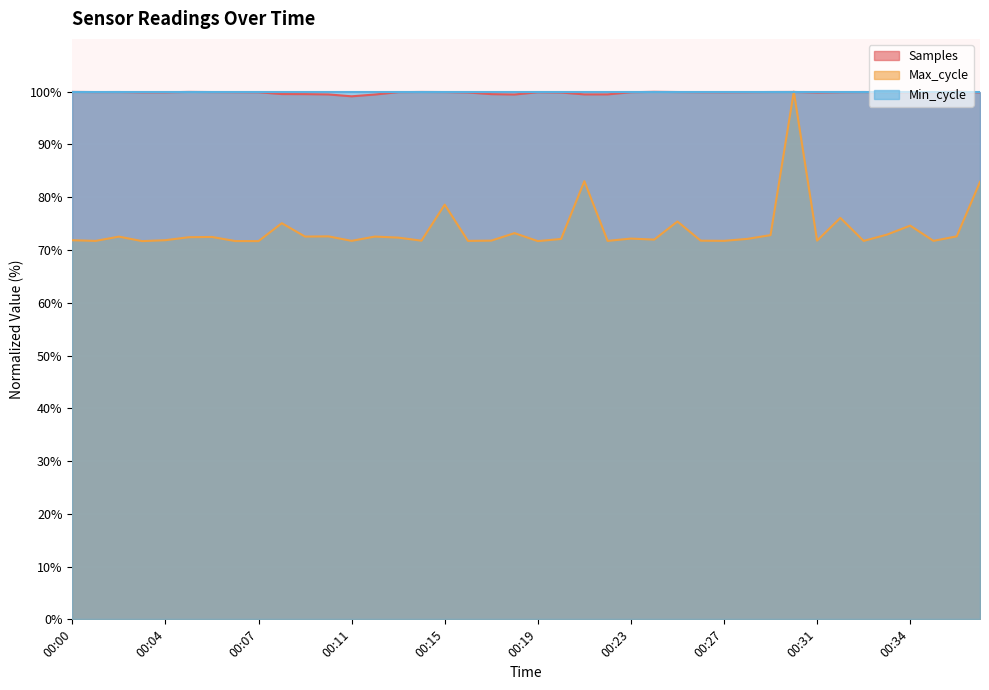

What is the value of the Max_cycle point at the 40th from the left?

82.9